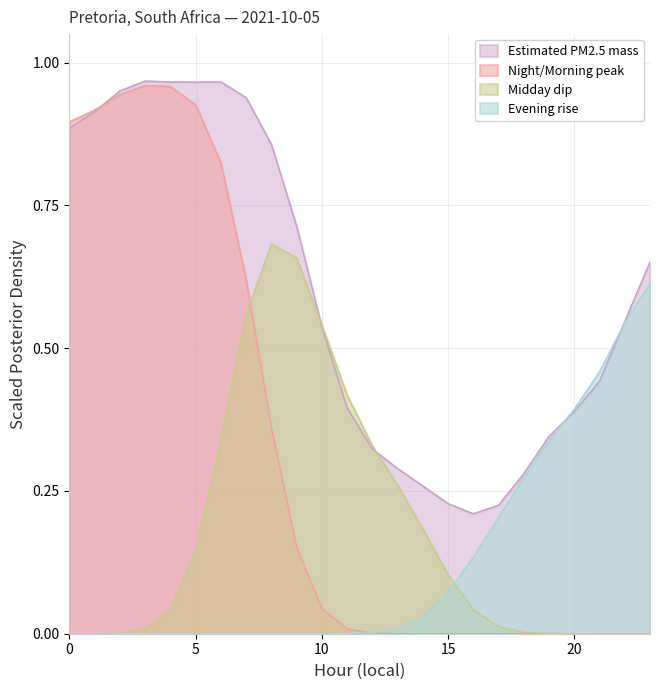

What is the greatest value displayed?

1.0